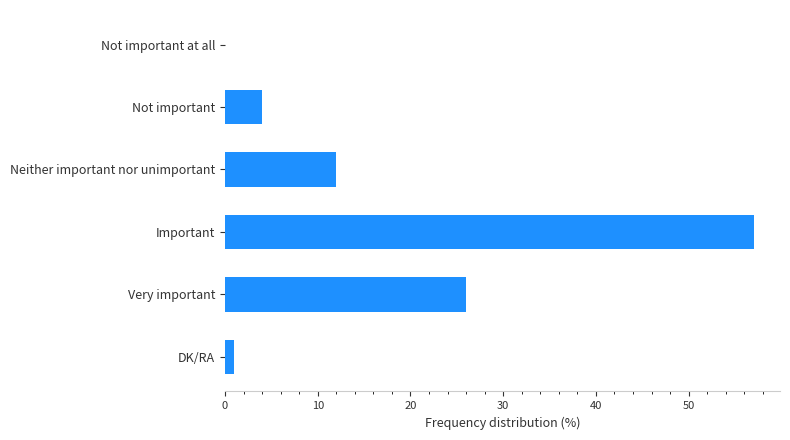

What is the sum of the values at Not important and Important?

61